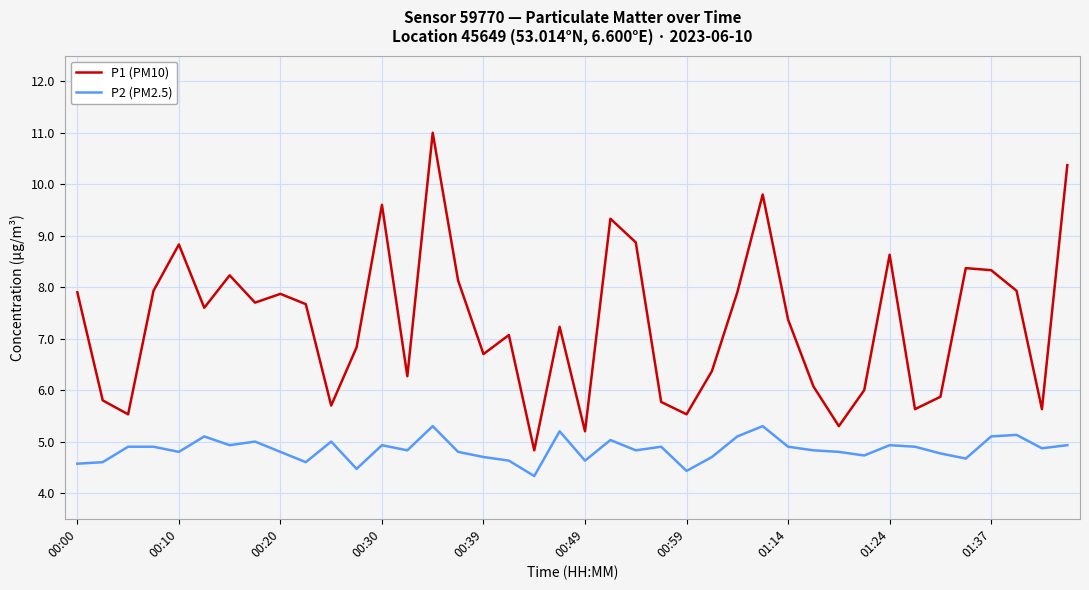

Reading right to left, extract all data points from this chart.

P1 (PM10): 10.4	5.6	7.9	8.3	8.4	5.9	5.6	8.6	6.0	5.3	6.1	7.4	9.8	7.9	6.4	5.5	5.8	8.9	9.3	5.2	7.2	4.8	7.1	6.7	8.1	11.0	6.3	9.6	6.8	5.7	7.7	7.9	7.7	8.2	7.6	8.8	7.9	5.5	5.8	7.9
P2 (PM2.5): 4.9	4.9	5.1	5.1	4.7	4.8	4.9	4.9	4.7	4.8	4.8	4.9	5.3	5.1	4.7	4.4	4.9	4.8	5.0	4.6	5.2	4.3	4.6	4.7	4.8	5.3	4.8	4.9	4.5	5.0	4.6	4.8	5.0	4.9	5.1	4.8	4.9	4.9	4.6	4.6